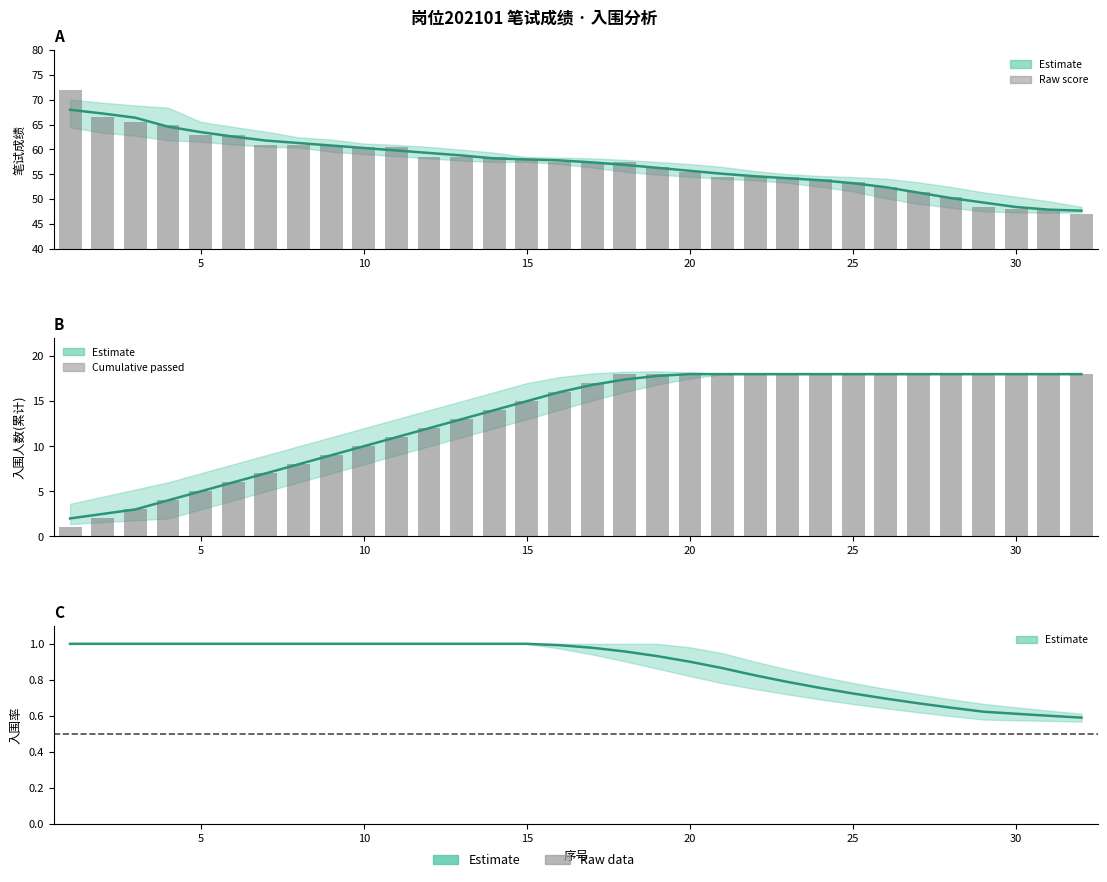

At how many categories does at least one series exceed 51?

27